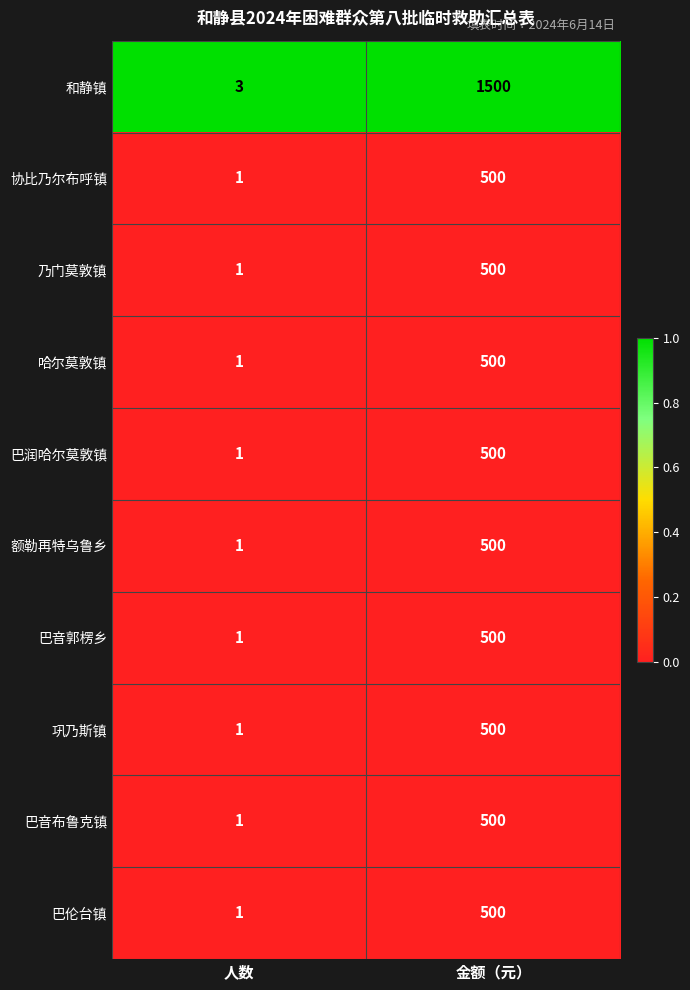

What is the greatest value displayed?

1500